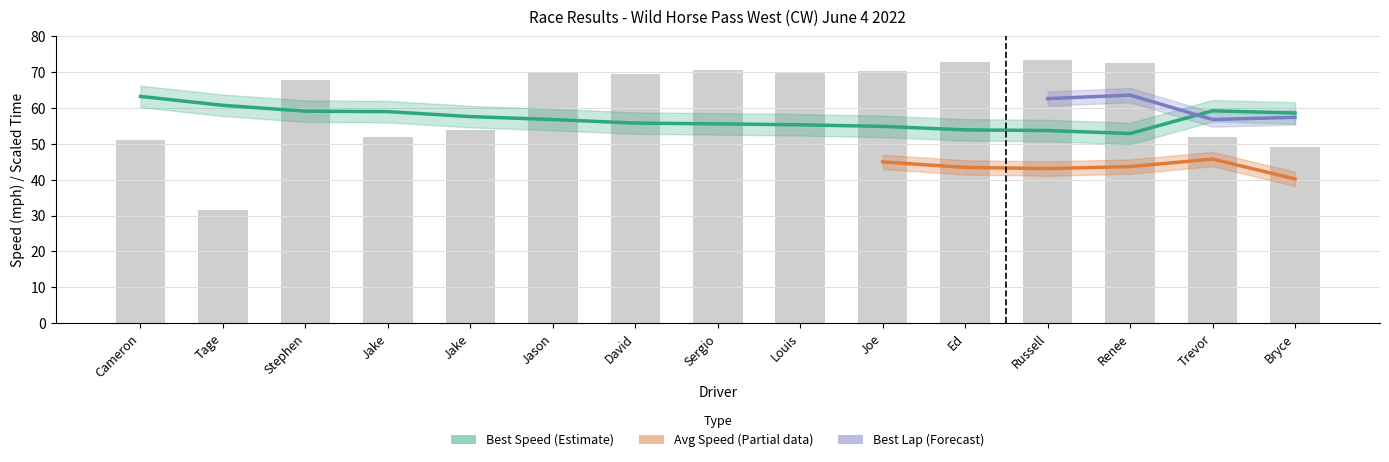

What is the spread (max minus min) of values at Tage?

29.2